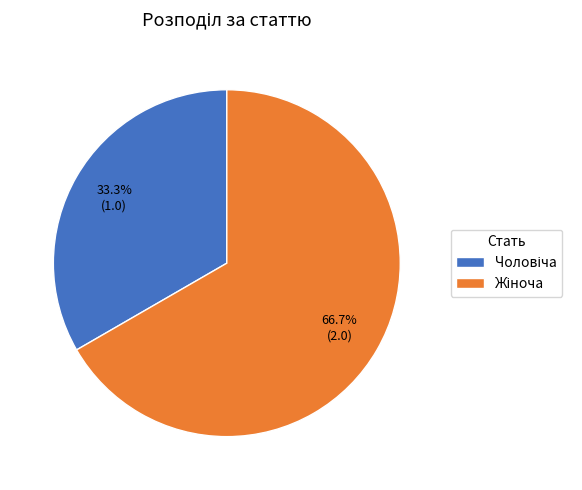

Does any single category account for the majority?

Yes